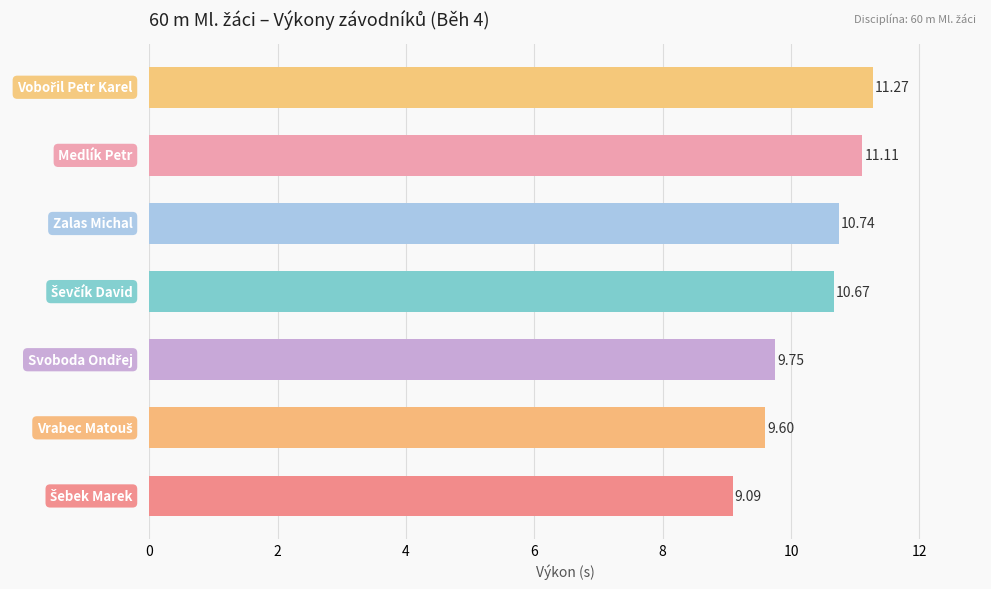

How many bars are there in total?

7